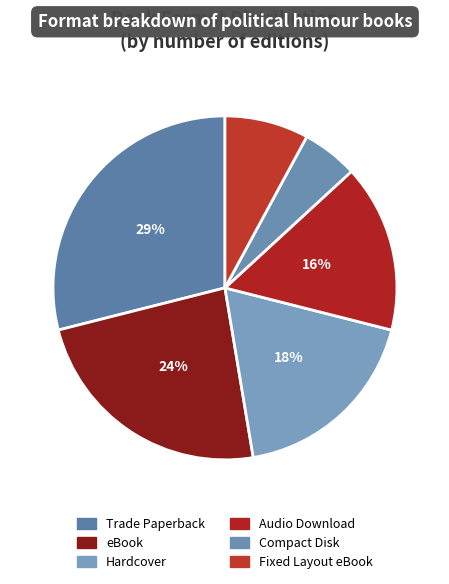

Which slice is the largest?

Trade Paperback